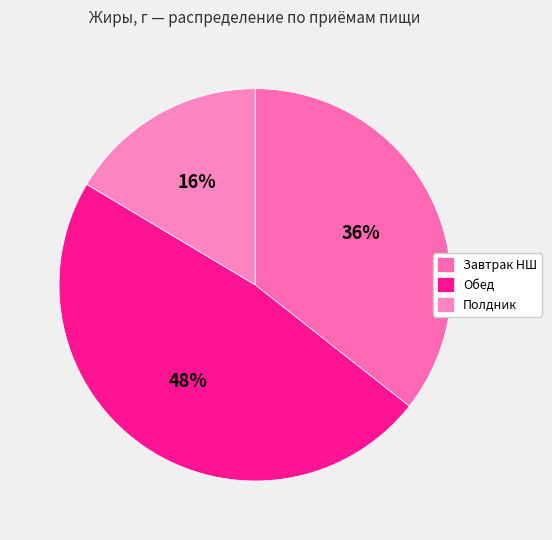

Is there a majority slice in this chart?

No